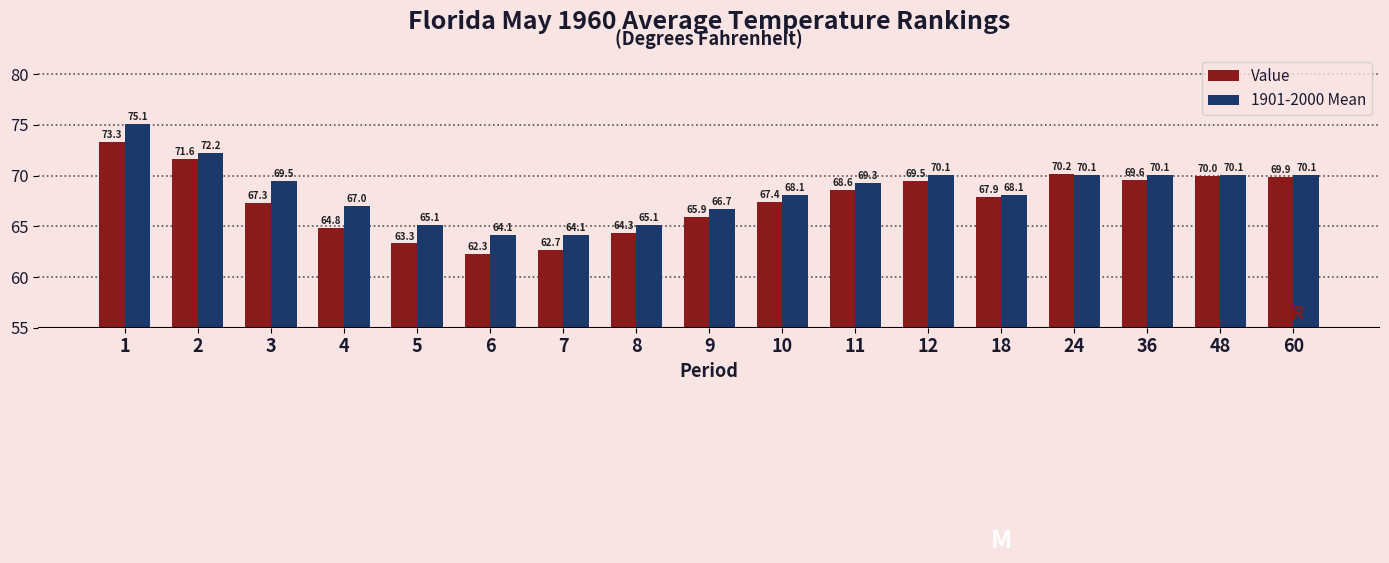

What is the maximum value shown in the chart?

75.1